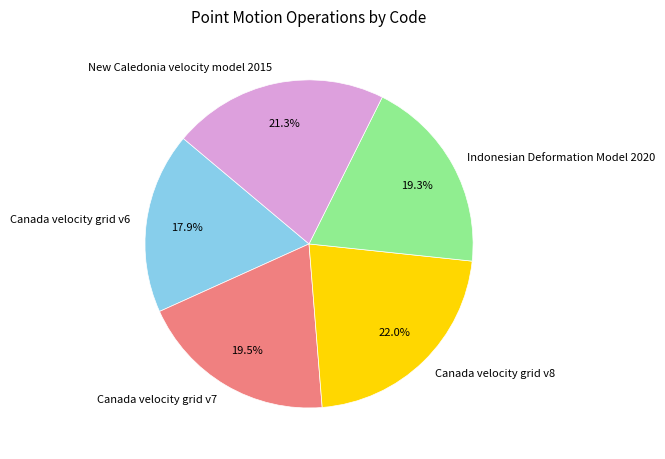

How many slices are in this pie chart?

5